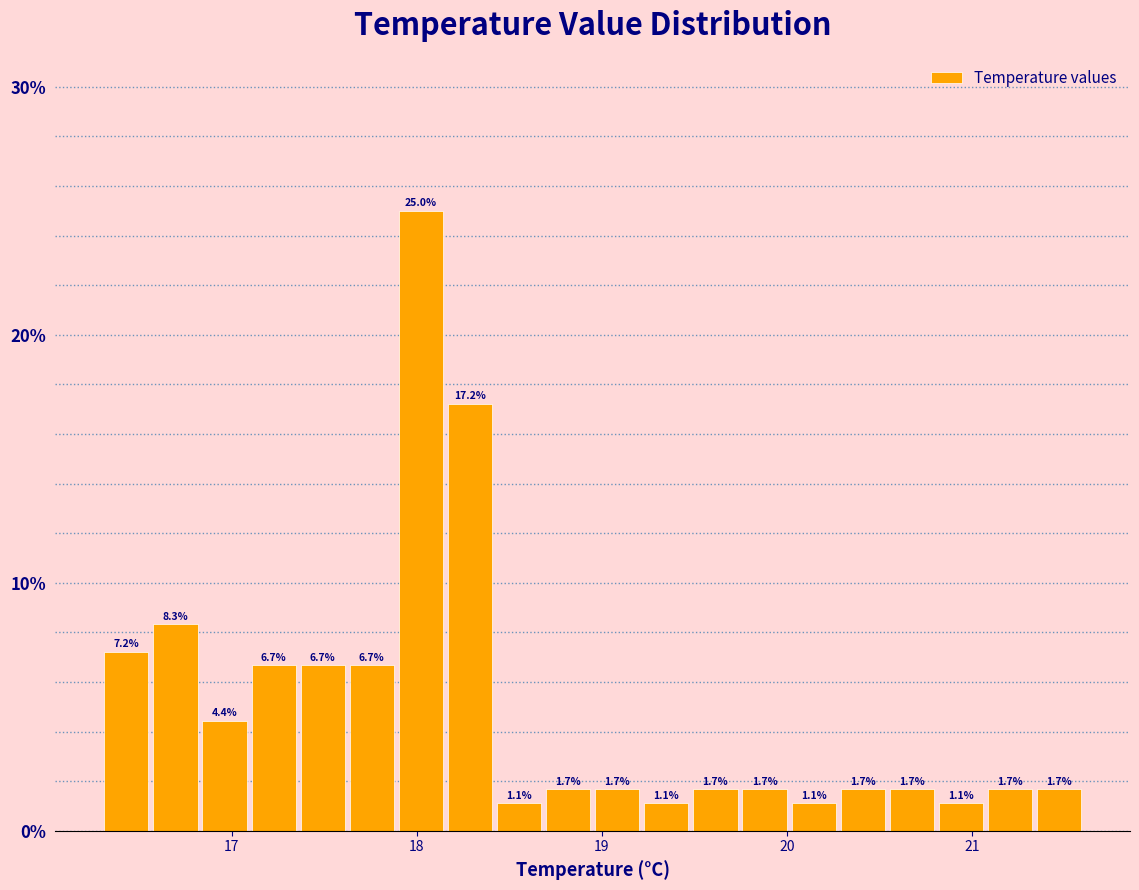

Read against the x-axis, roughly where is the centre of the tallest bar?

18.0